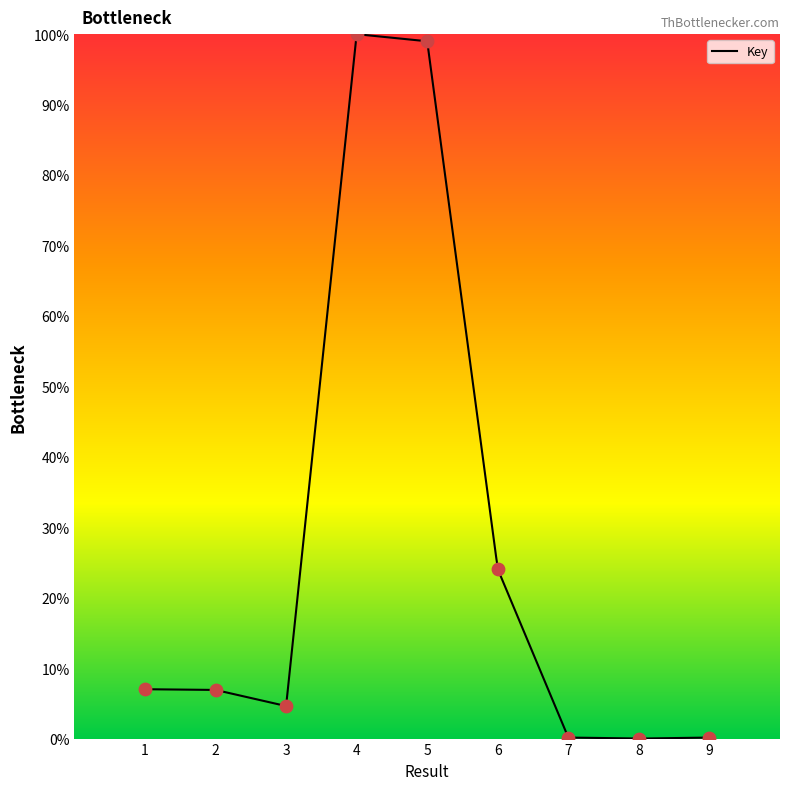

Between 6 and 2, which is larger?

6